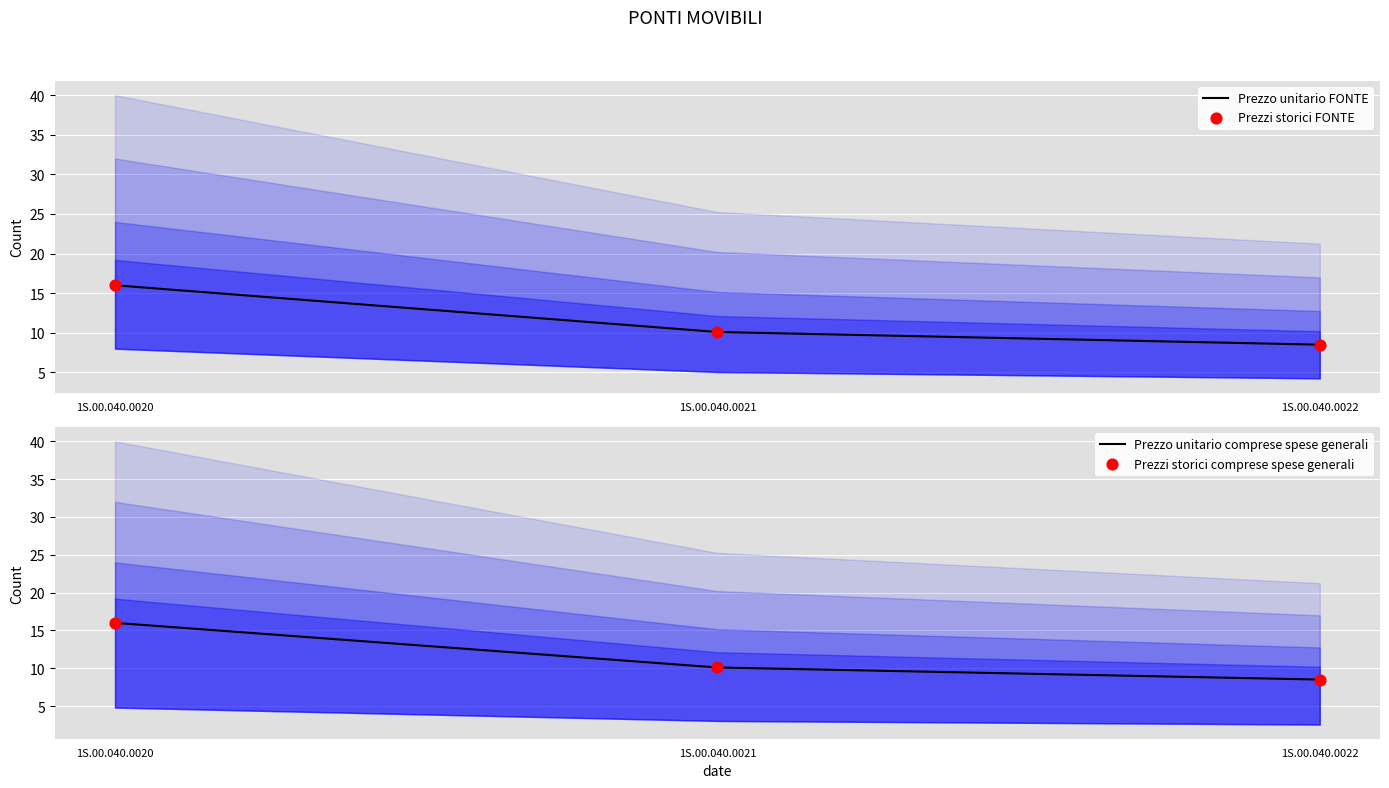

What is the total value across all series at 1S.00.040.0020?

64.0